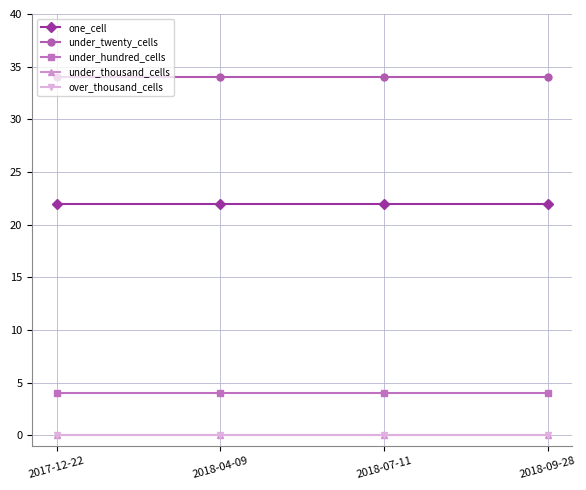

How many lines are shown in the chart?

5